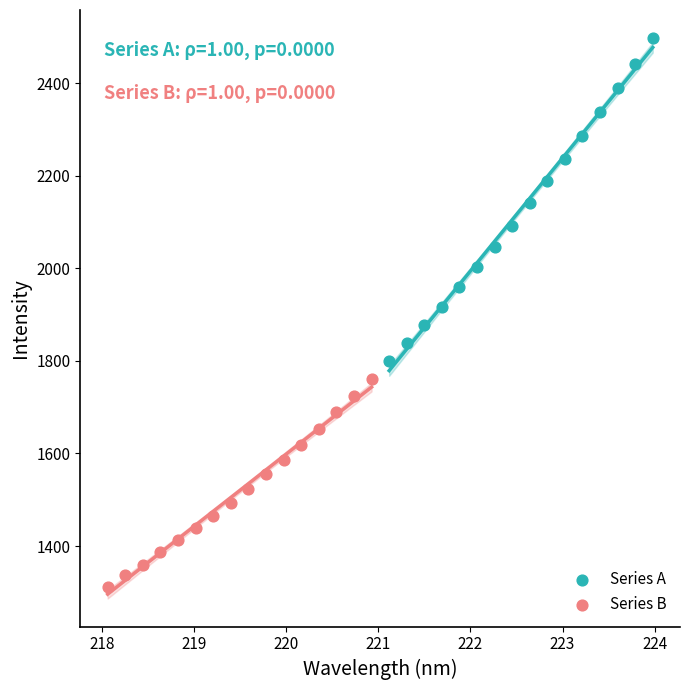

Which series has the largest Y range (max minus min)?

Series A